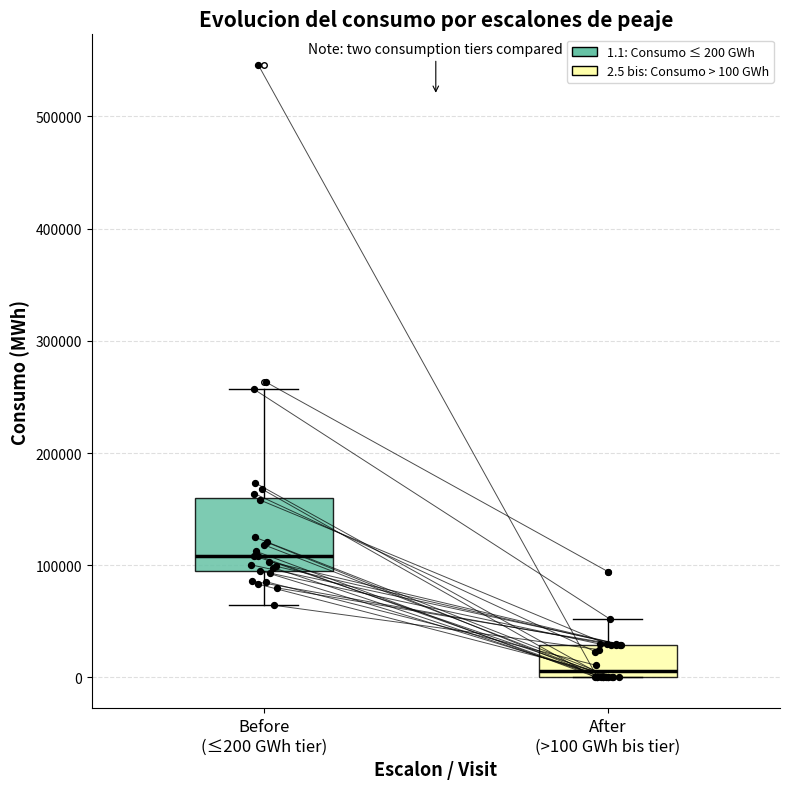

Reading left to right, read every box against the y-axis: the position of its median line, the range the box covers, and the ends of its whiskers. The values are not printed on the chart, so give them approximately, as read against the axis.

Before (≤200 GWh tier): median 110000, box 90000 to 160000, whiskers 60000 to 260000
After (>100 GWh bis tier): median 10000, box 0 to 30000, whiskers 0 to 50000